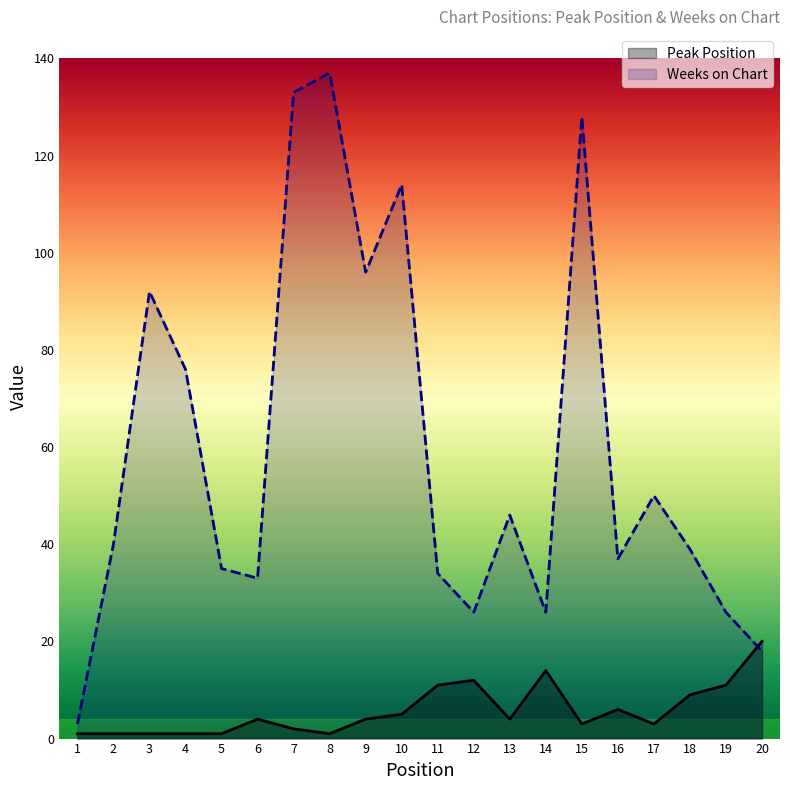

Which series has the widest spread of values?

Weeks on Chart (line)